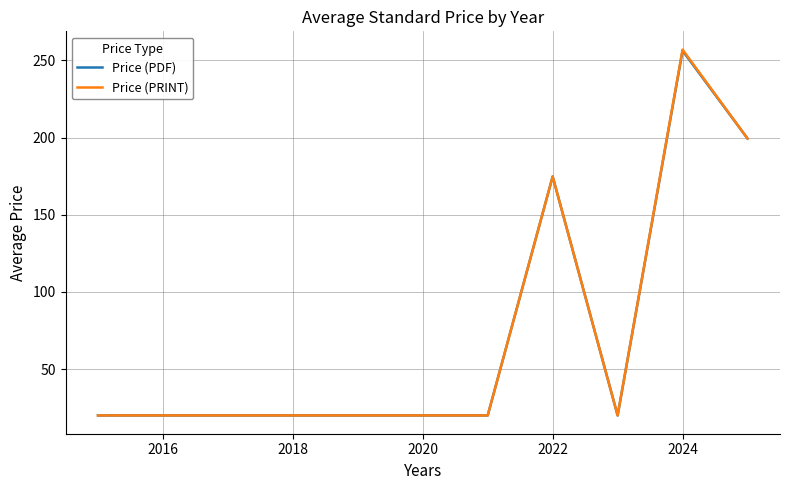

Count the number of categories in the chart.

11